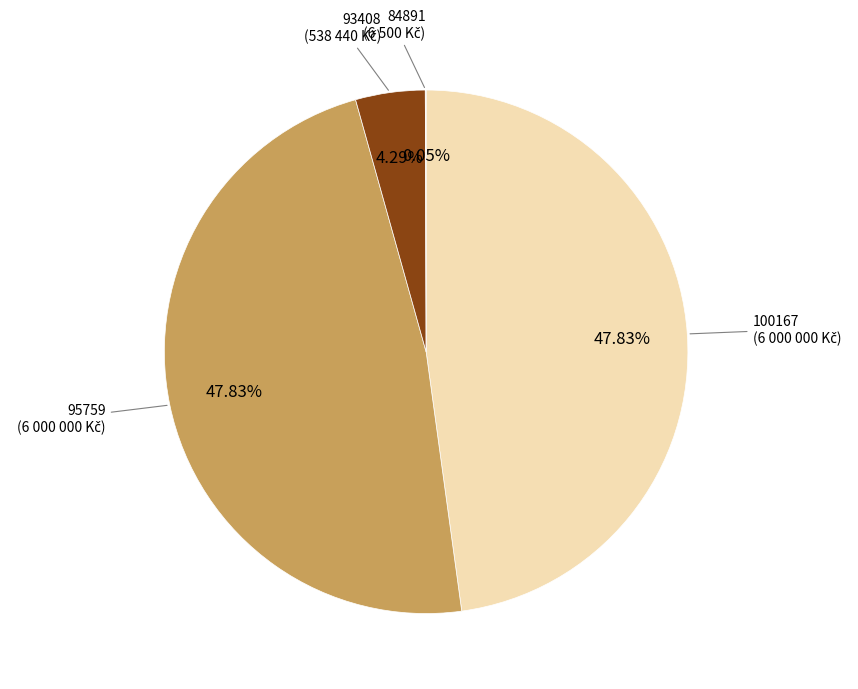

Is there a majority slice in this chart?

No